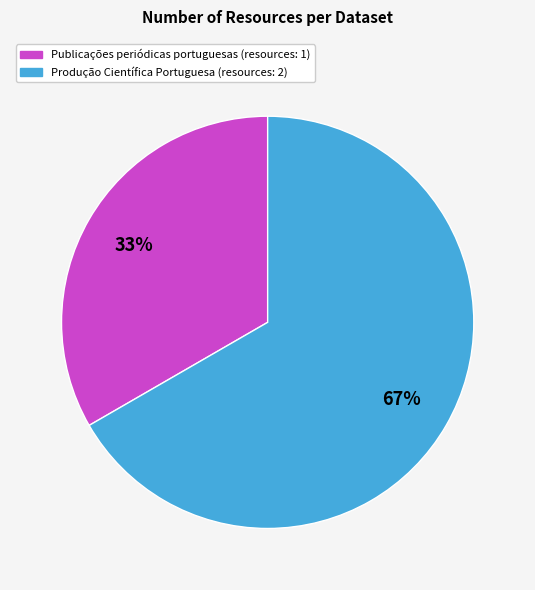

Approximately how many times larger is the value at Publicações periódicas portuguesas compared to Produção Científica Portuguesa?

0.5